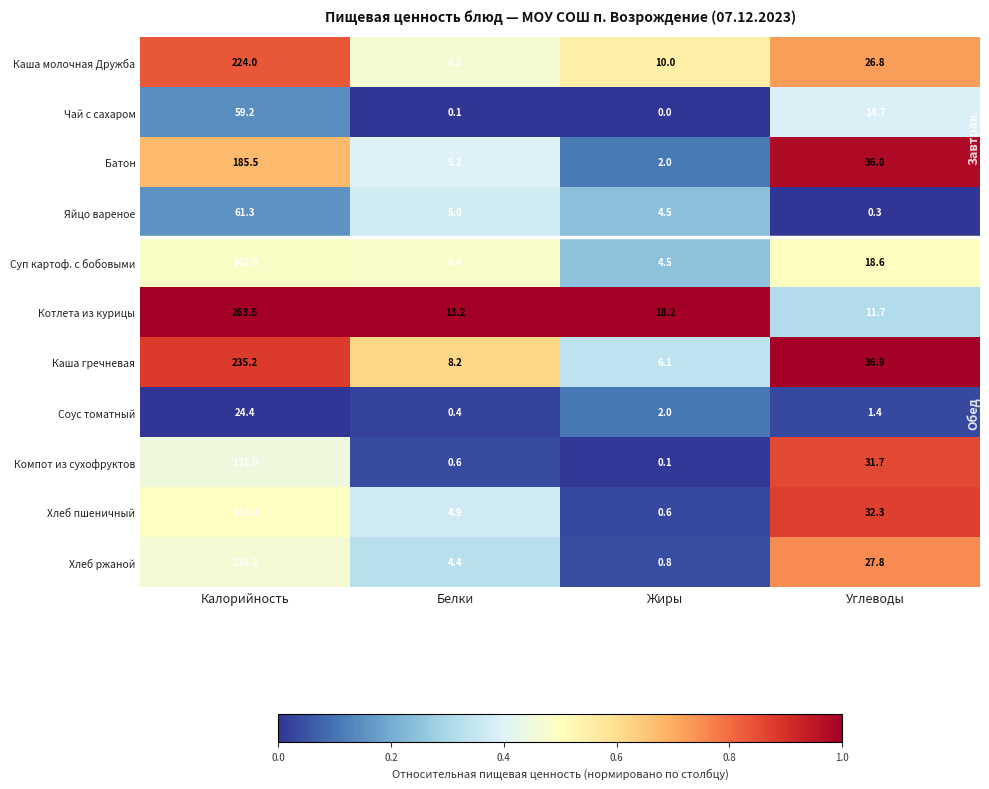

At which category is the sum across all series the highest?

Калорийность